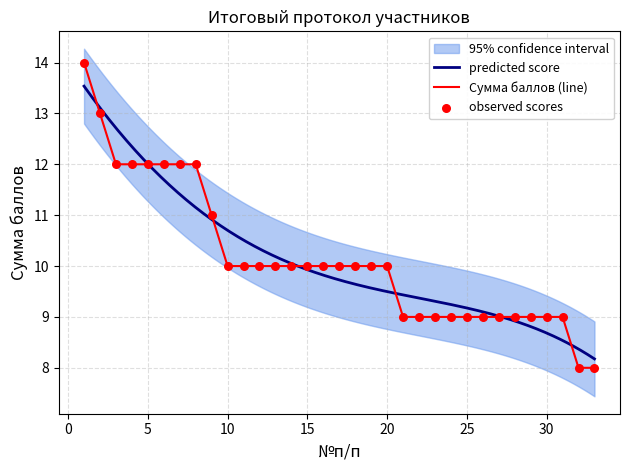

Approximately how many times larger is the value at 3 compared to 16?

1.2